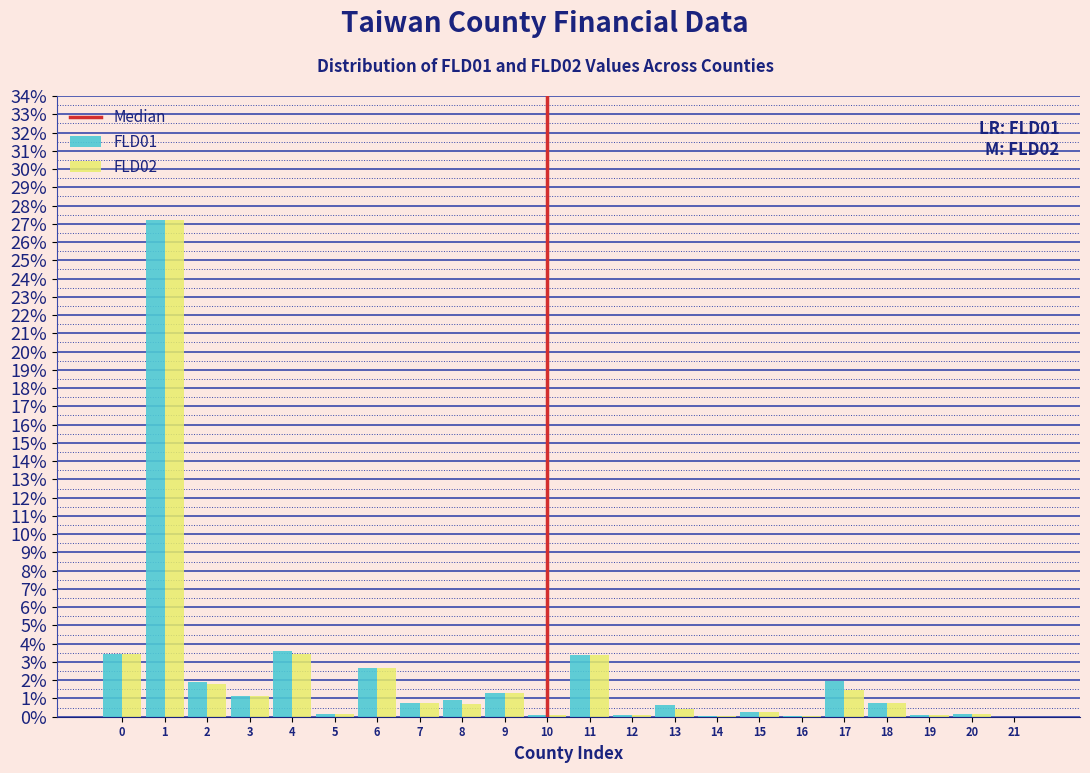

Is it true that FLD02 equals 4.1 at 6?

False